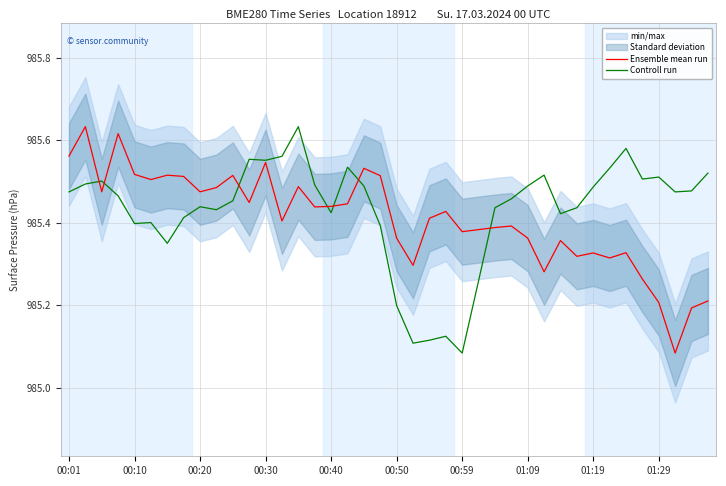

What is the average value of the Ensemble mean run series?

985.4